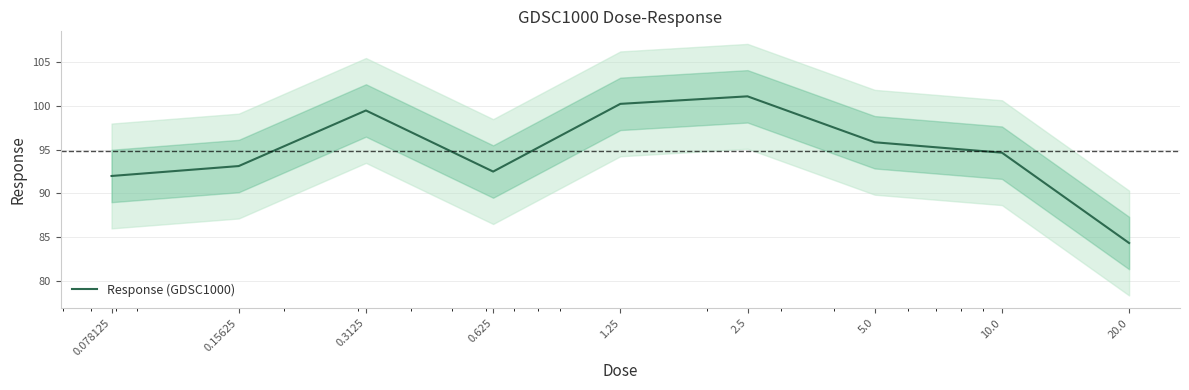

Reading left to right, extract all data points from this chart.

92.0	93.1	99.5	92.5	100.2	101.1	95.8	94.7	84.3